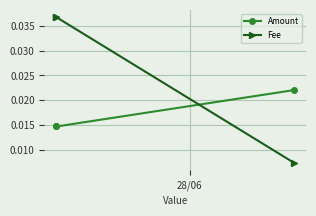

Rank the series by their average value, from highest to lowest.

Fee, Amount